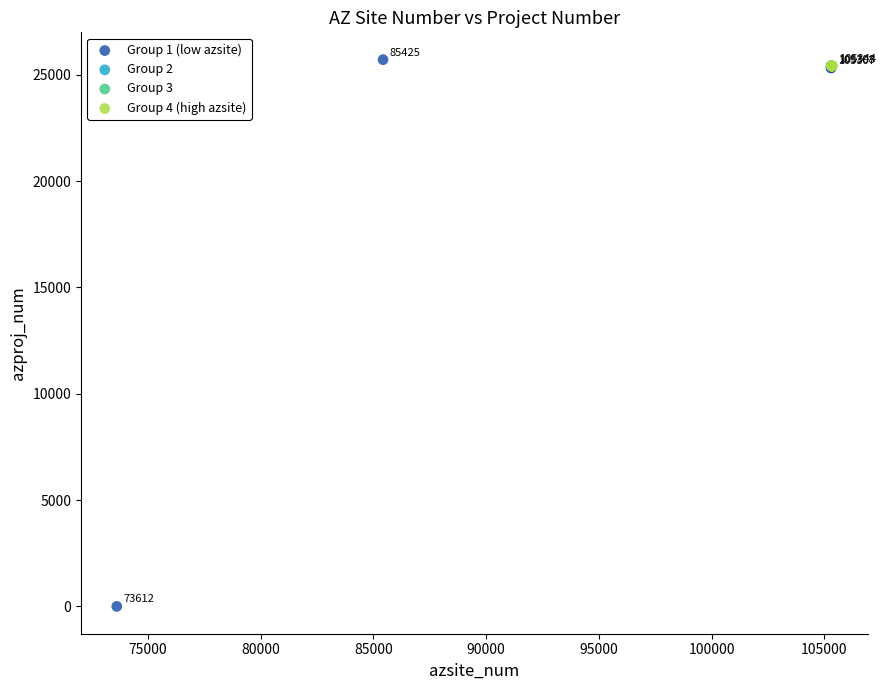

Which series contains the lowest Y value?

Group 1 (low azsite)